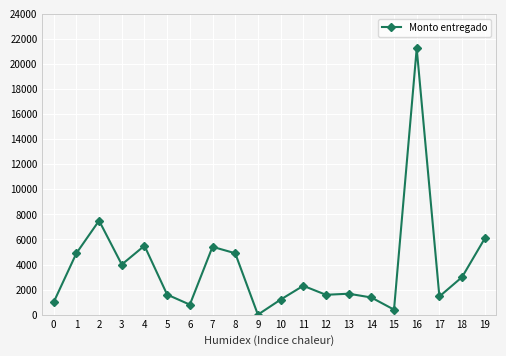

What is the change in value from 6 to 16?

+20442